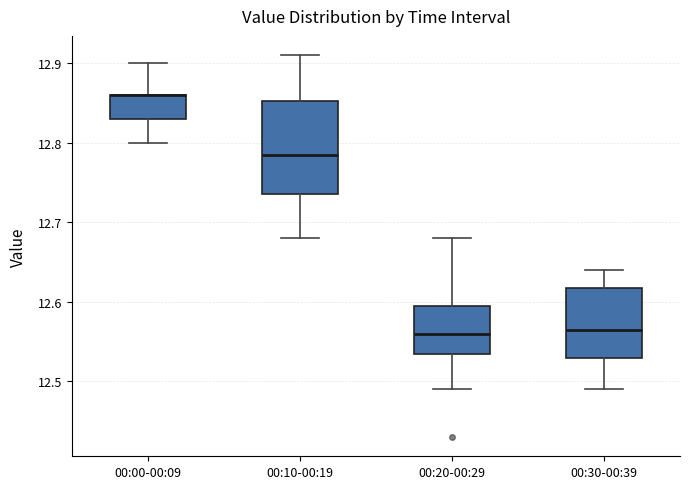

Which box is the tallest, from its lower edge to its upper edge?

00:10-00:19